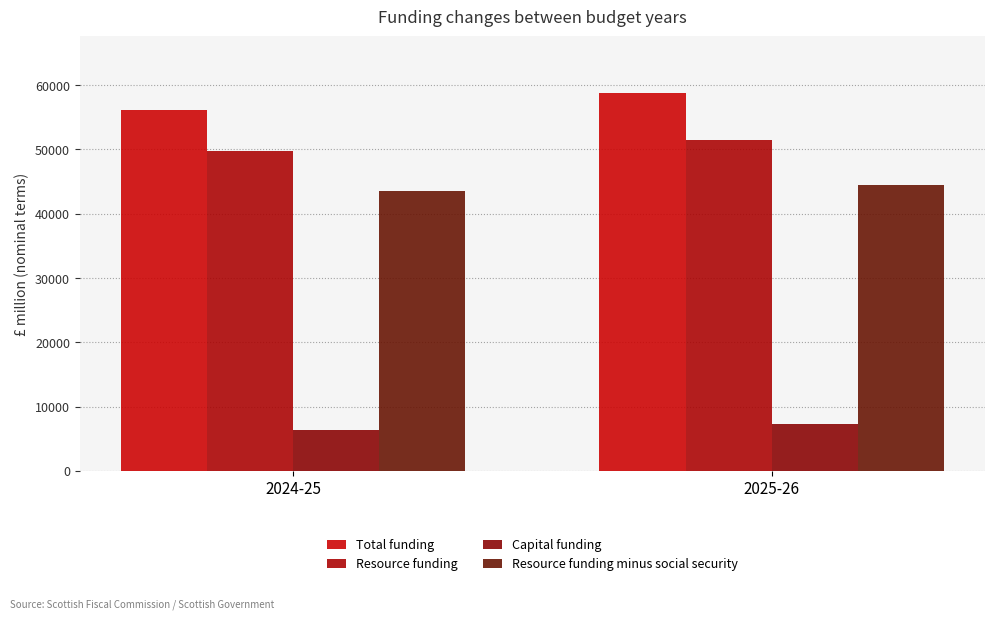

What is the label of the 1st bar from the left?

2024-25